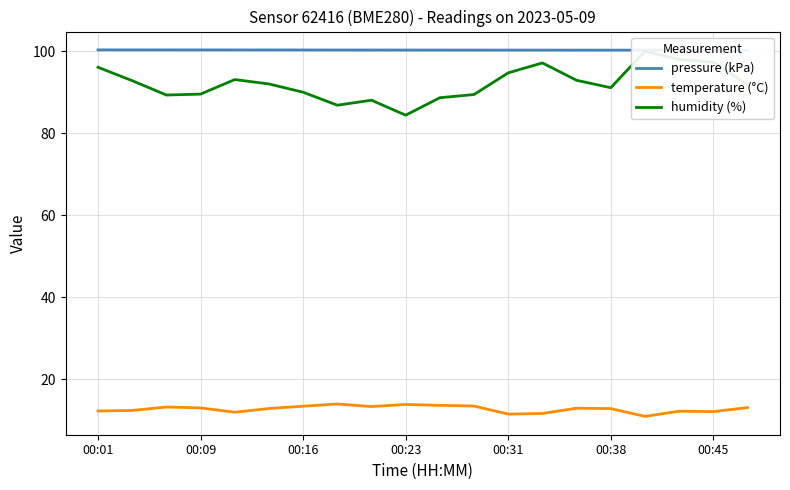

Which series has the widest spread of values?

humidity (%)